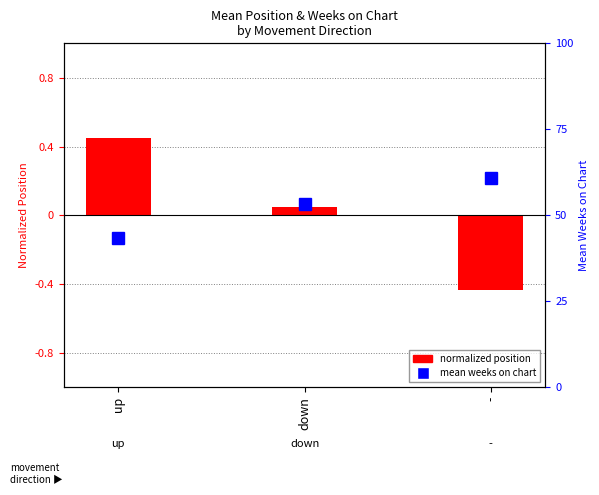

At which label is normalized position closest to 0?

down